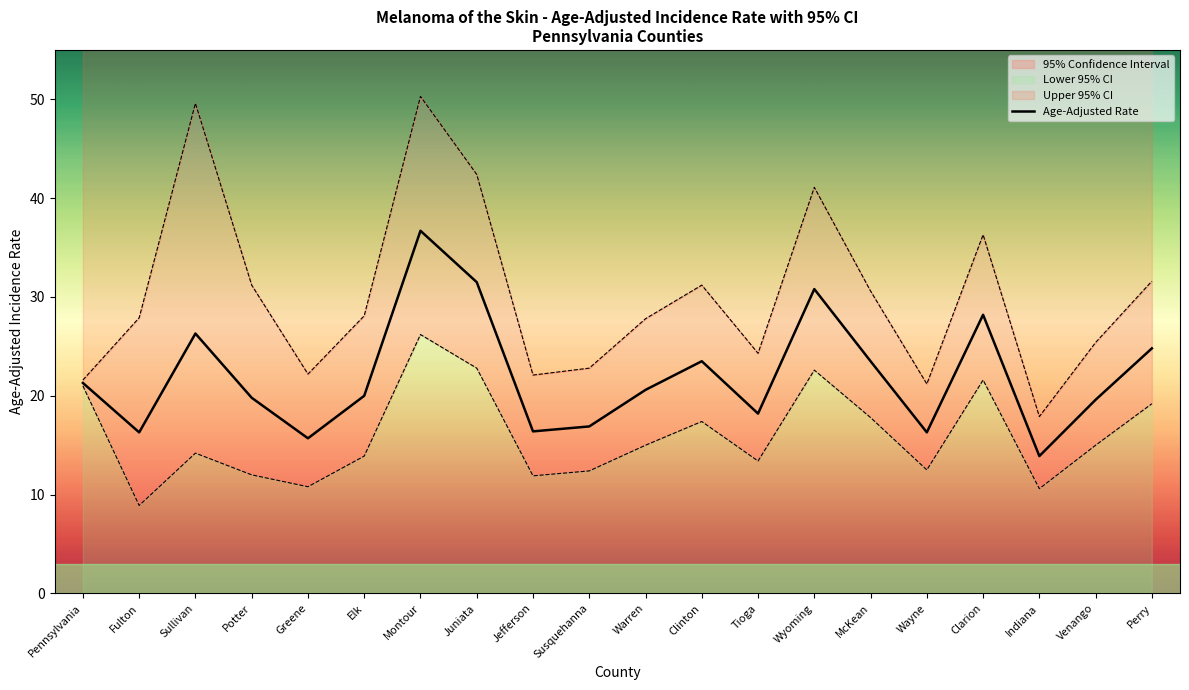

Does the chart have visible grid lines?

No